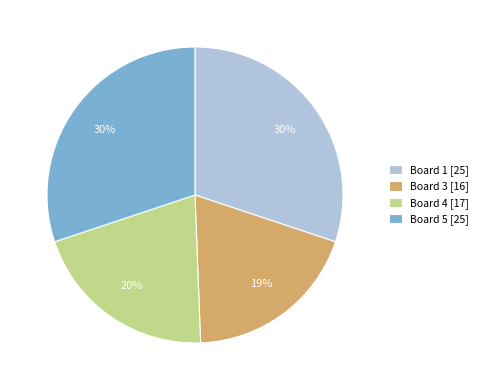

What is the ratio of the value at Board 5 [25] to the value at Board 4 [17]?

1.5